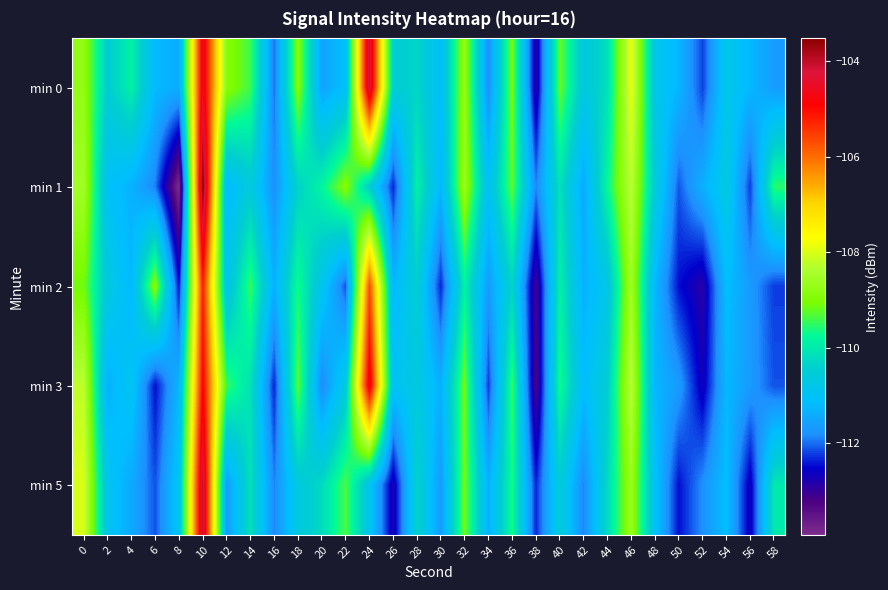

What is the minimum value shown in the chart?

-113.9